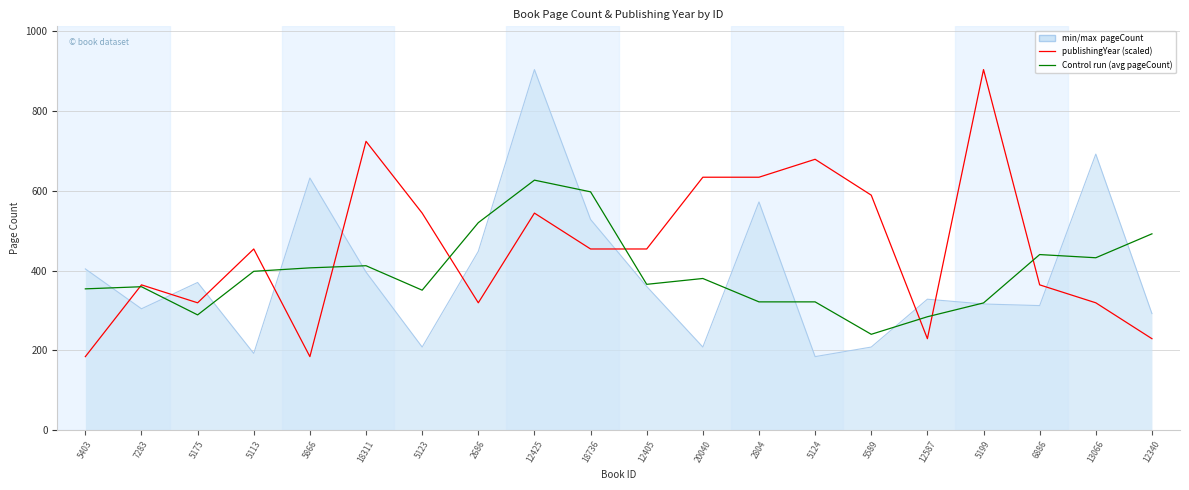

Reading left to right, extract all data points from this chart.

pageCount line: 404.0	304.0	370.0	192.0	632.0	396.0	208.0	448.0	904.0	528.0	360.0	208.0	572.0	184.0	208.0	328.0	316.0	312.0	692.0	292.0
publishingYear (scaled): 184.0	364.0	319.0	454.0	184.0	724.0	544.0	319.0	544.0	454.0	454.0	634.0	634.0	679.0	589.0	229.0	904.0	364.0	319.0	229.0
Control run (avg pageCount): 354.0	359.3	288.7	398.0	406.7	412.0	350.7	520.0	626.7	597.3	365.3	380.0	321.3	321.3	240.0	284.0	318.7	440.0	432.0	492.0